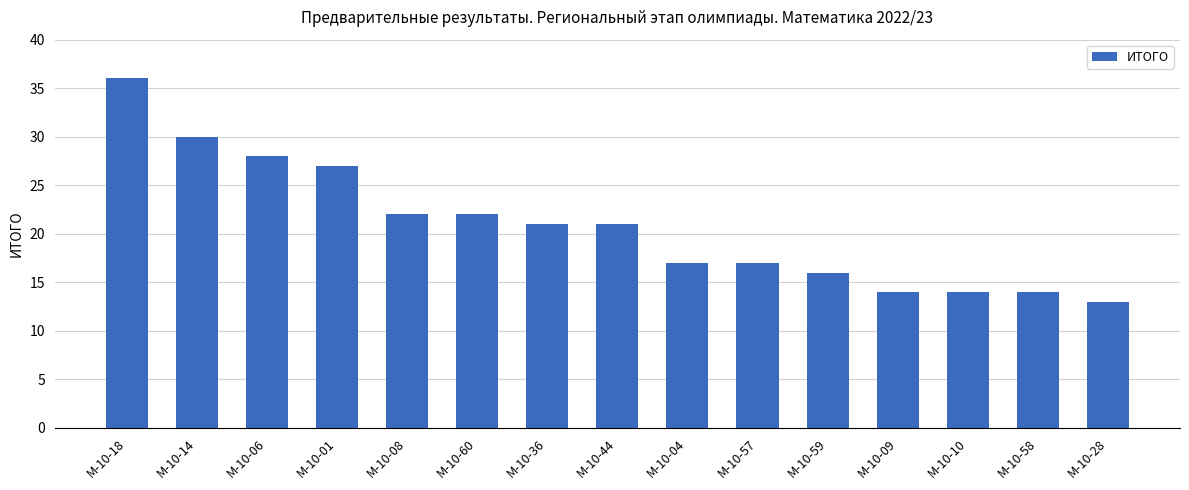

What is the approximate value at М-10-28?

13